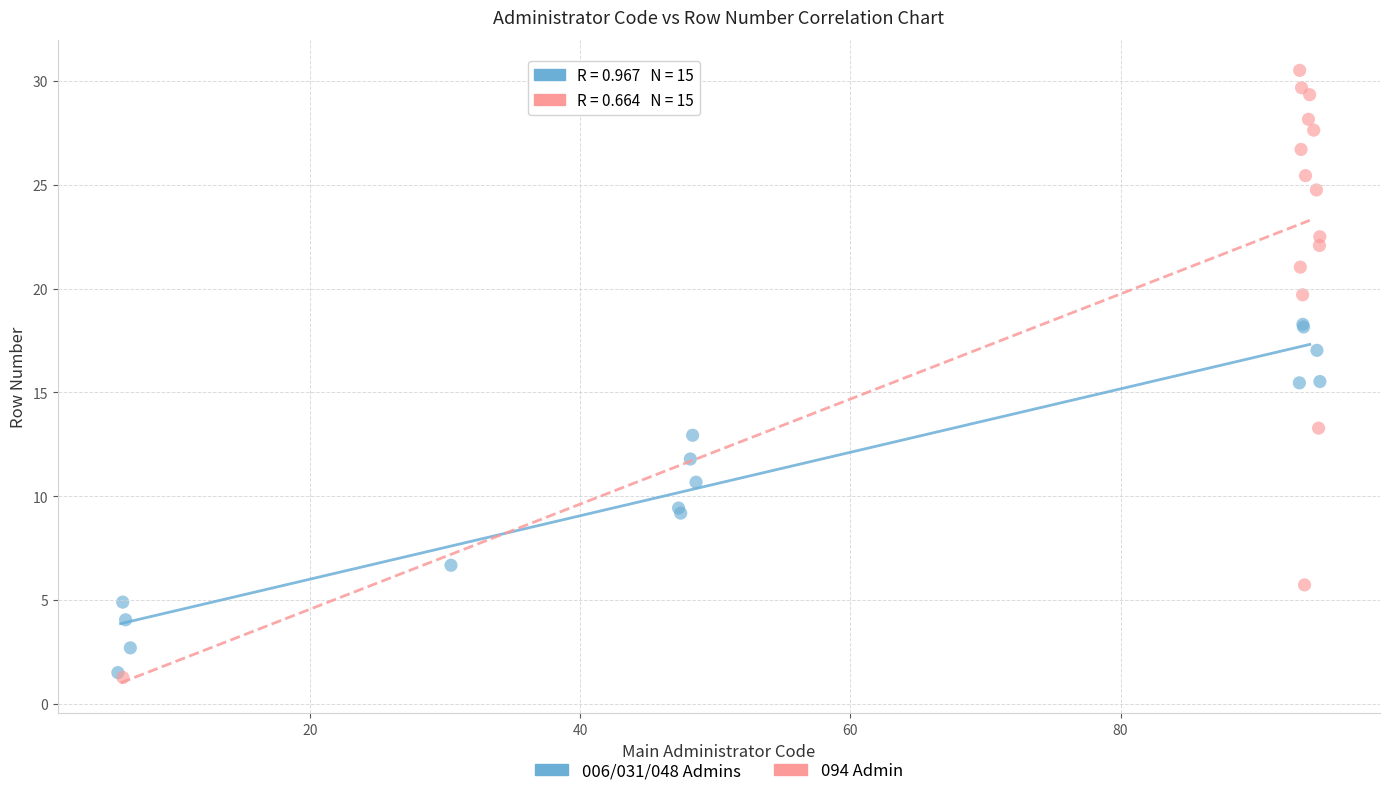

Which series reaches the maximum Y coordinate?

094 Admin